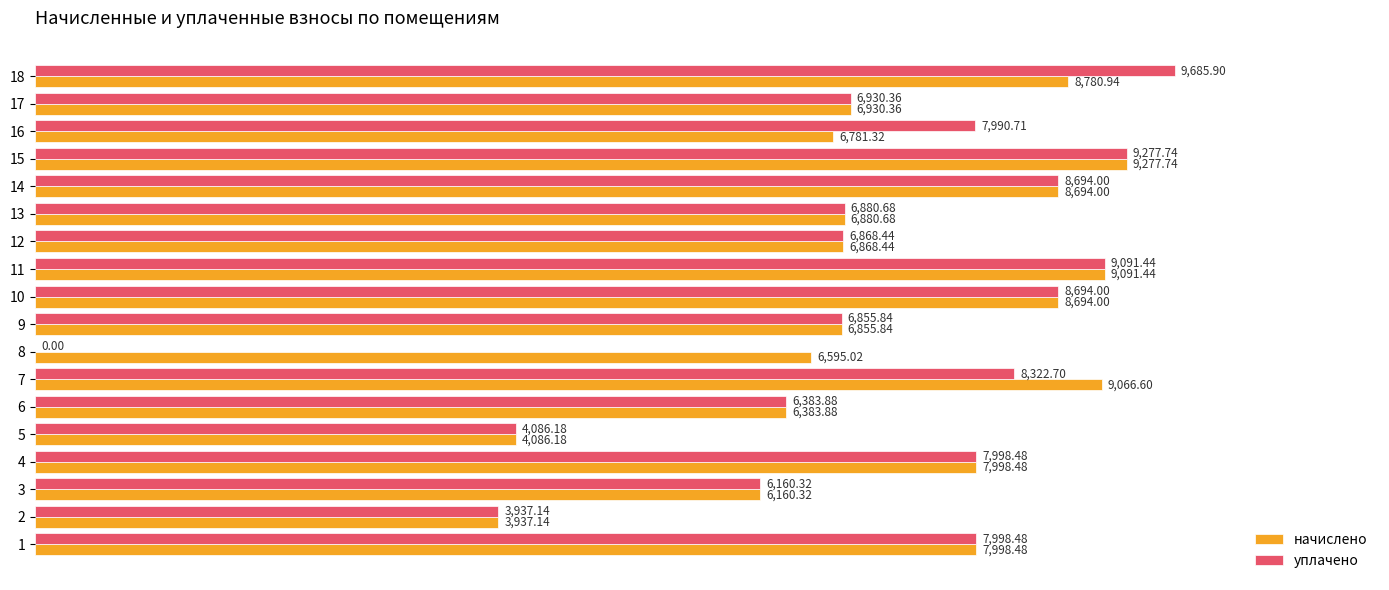

What is the sum of the уплачено values at 11 and 9?

15947.3